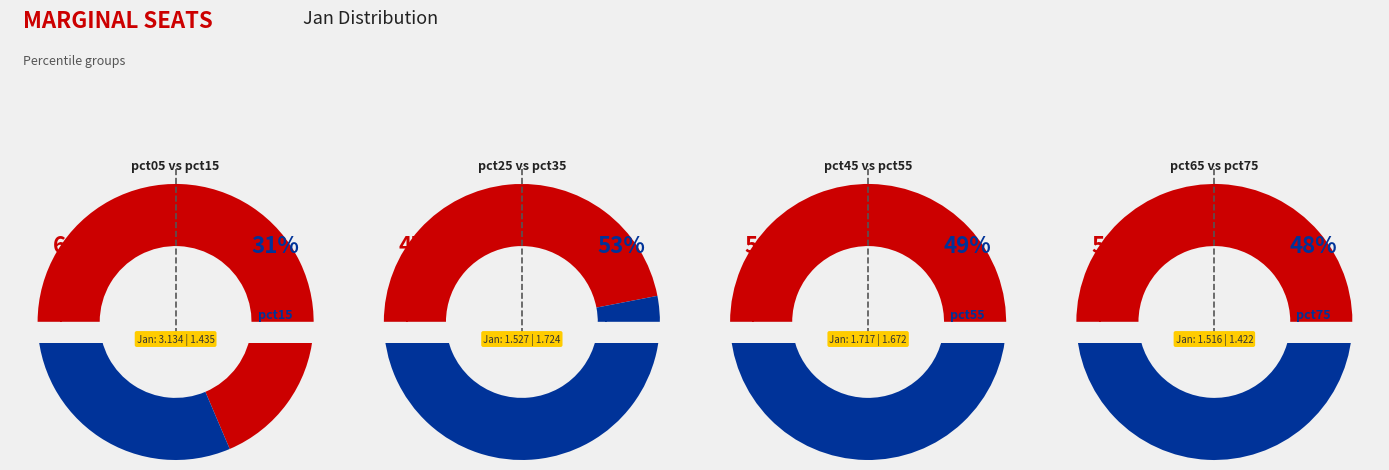

Between pct55 and pct45, which is larger?

pct45